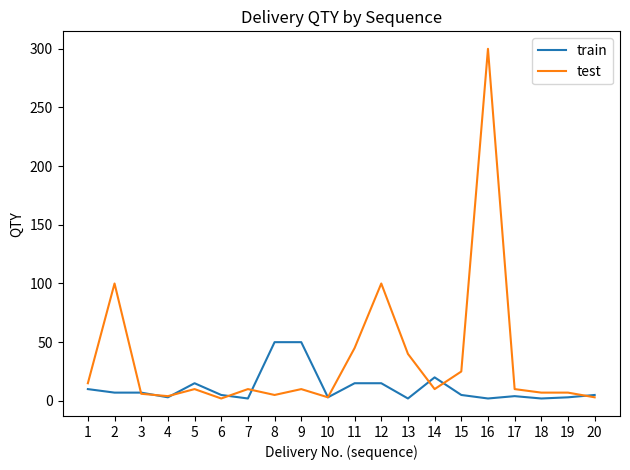

Which series has the widest spread of values?

test